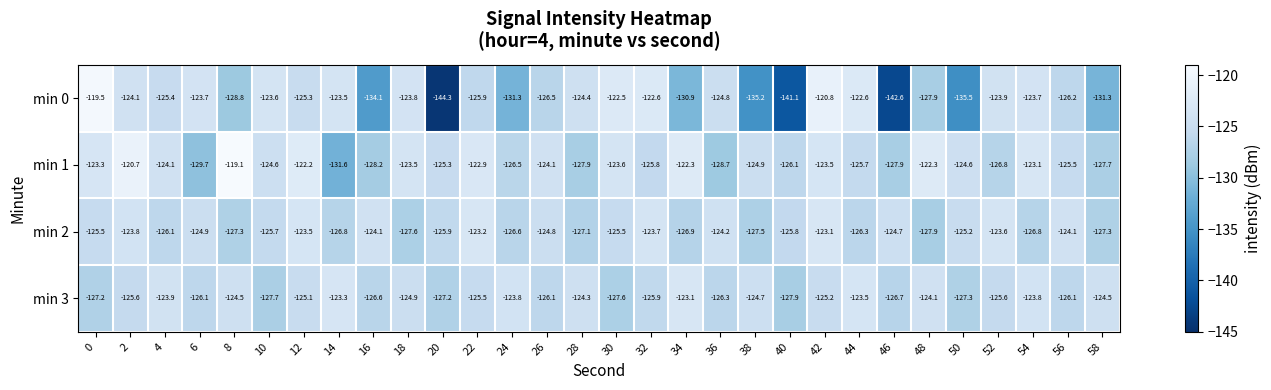

The min 2 series shows -125.2 at 50. True or false?

True